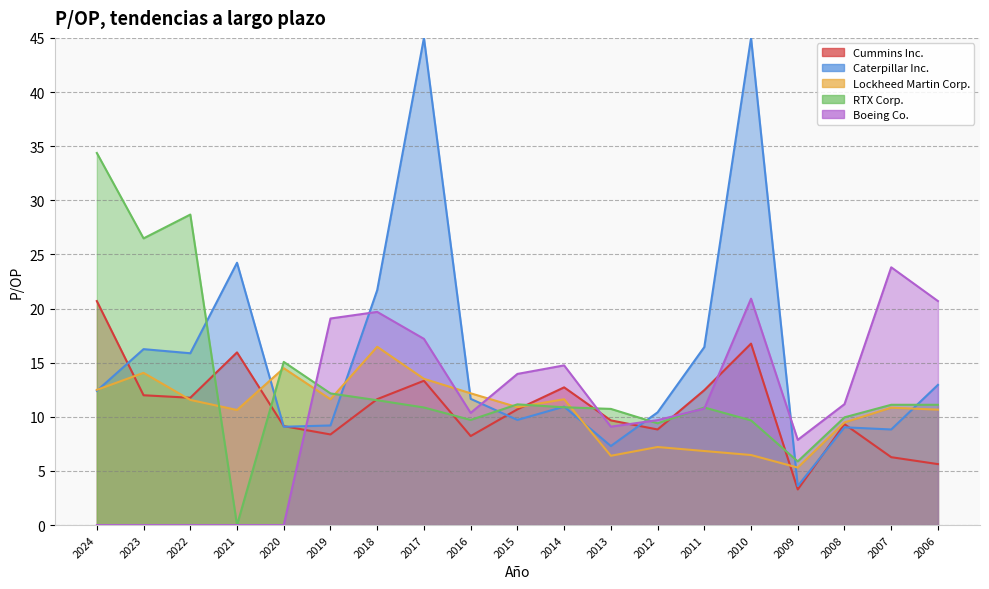

What is the maximum value shown in the chart?

34.4